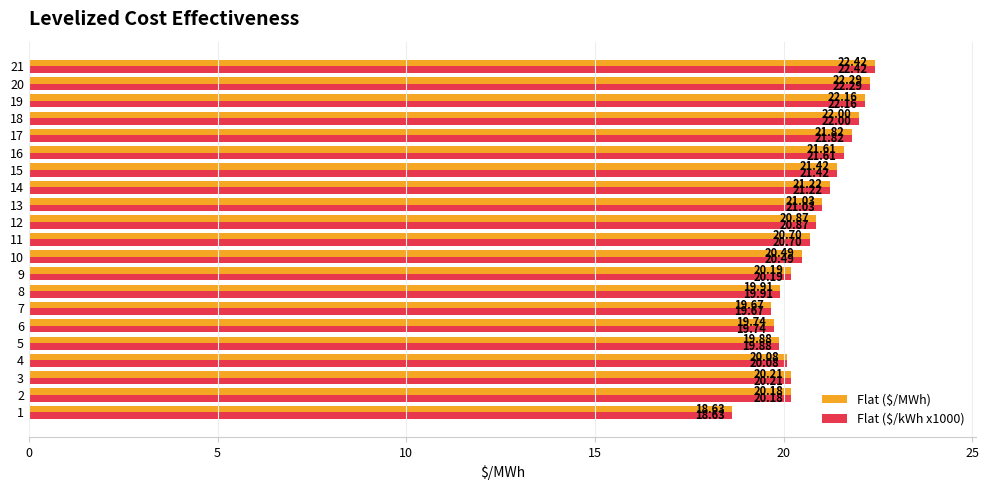

How many data points in Flat ($/kWh x1000) are less than 20?

5